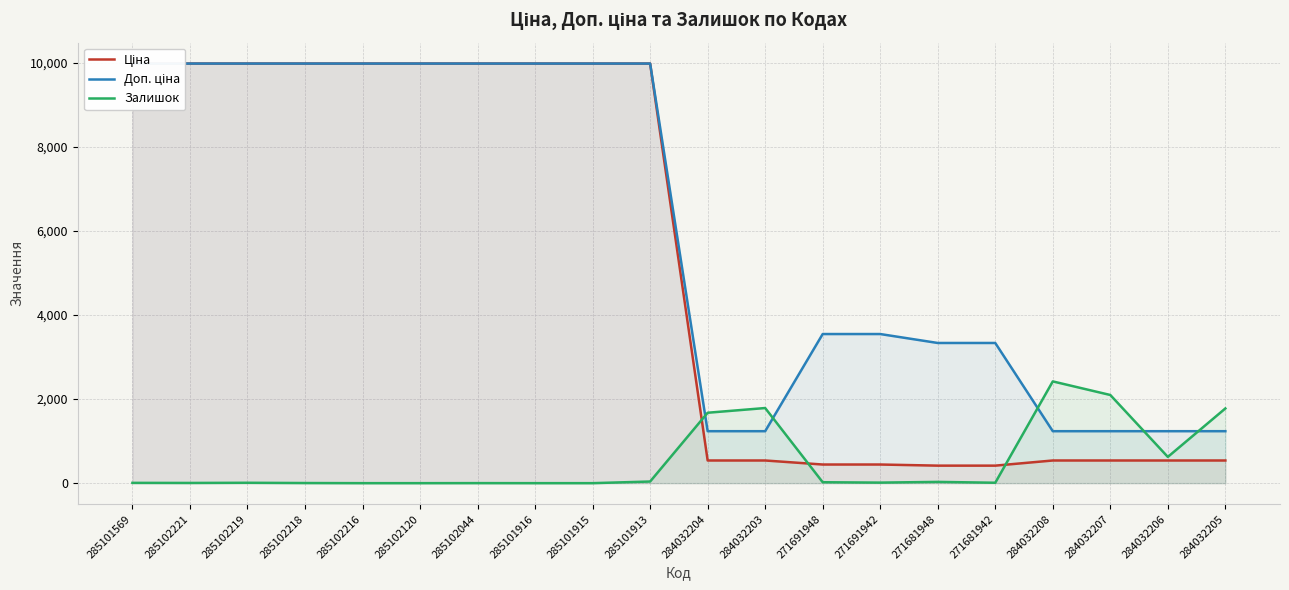

What position from the left is 285101915?

9